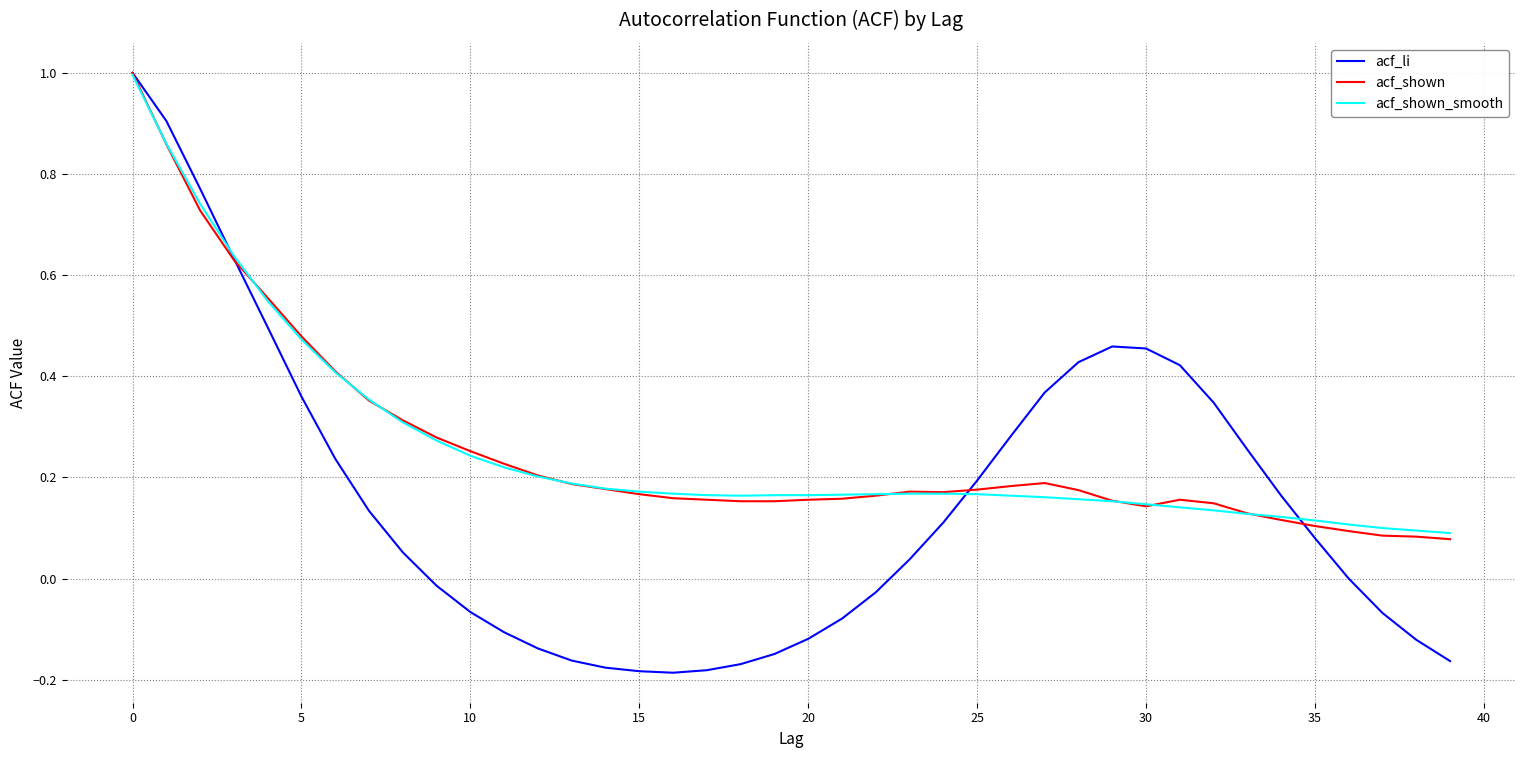

Which series has the widest spread of values?

acf_li